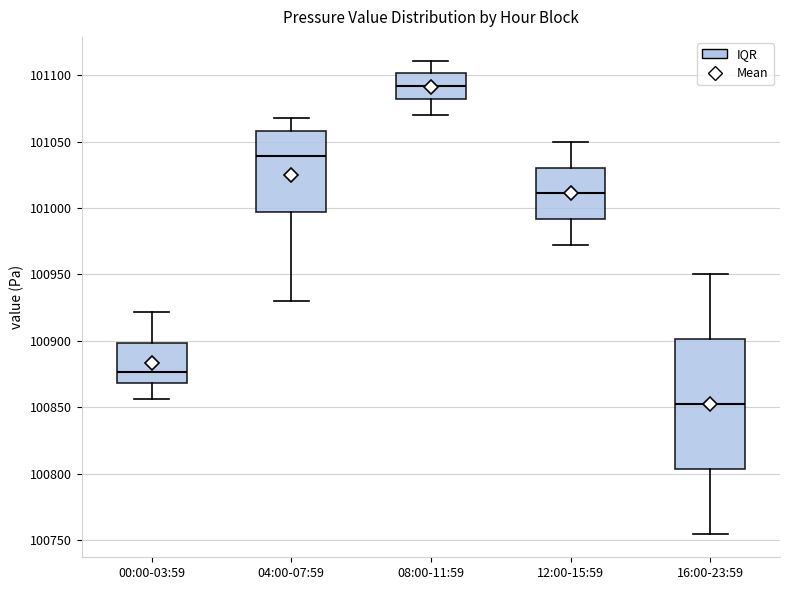

Reading left to right, read every box against the y-axis: the position of its median line, the range the box covers, and the ends of its whiskers. The values are not printed on the chart, so give them approximately, as read against the axis.

00:00-03:59: median 100875, box 100870 to 100900, whiskers 100855 to 100920
04:00-07:59: median 101040, box 100995 to 101060, whiskers 100930 to 101070
08:00-11:59: median 101090, box 101080 to 101100, whiskers 101070 to 101110
12:00-15:59: median 101010, box 100990 to 101030, whiskers 100970 to 101050
16:00-23:59: median 100855, box 100805 to 100900, whiskers 100755 to 100950